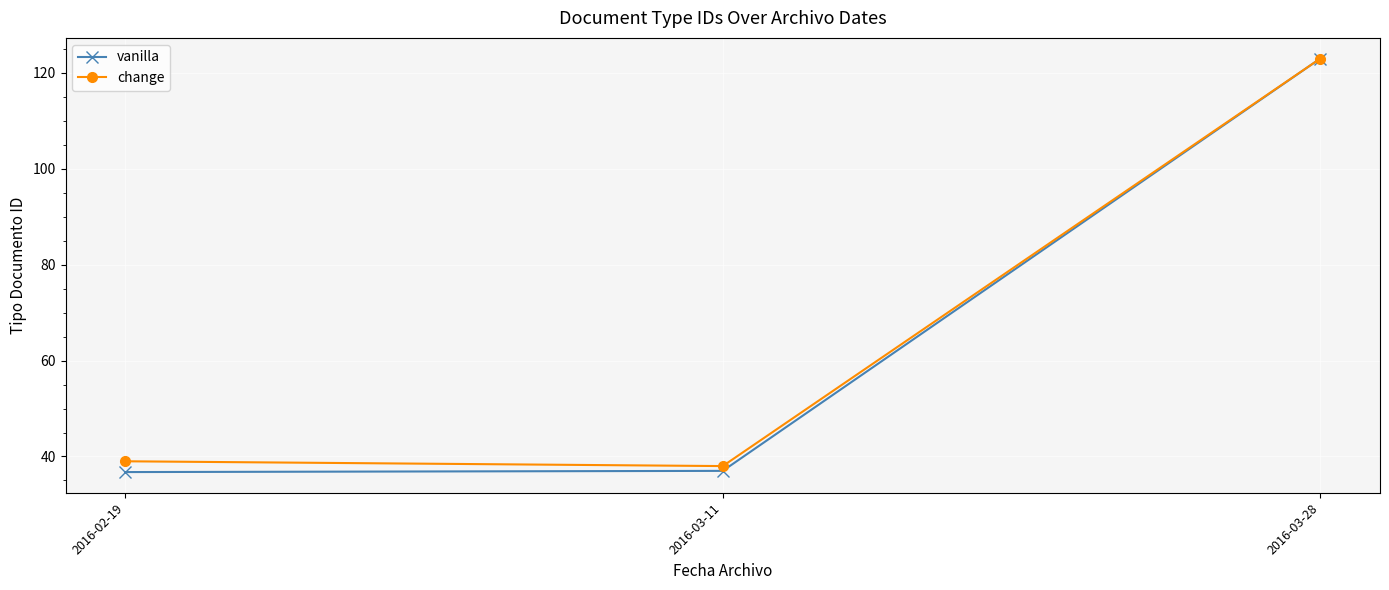

What is the label of the 3rd point from the right?

2016-02-19